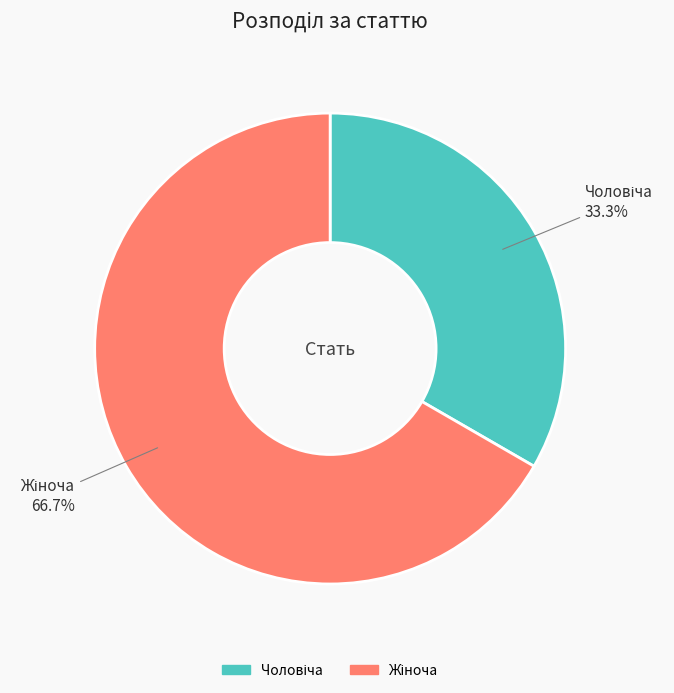

Is there any slice that represents more than half of the pie?

Yes